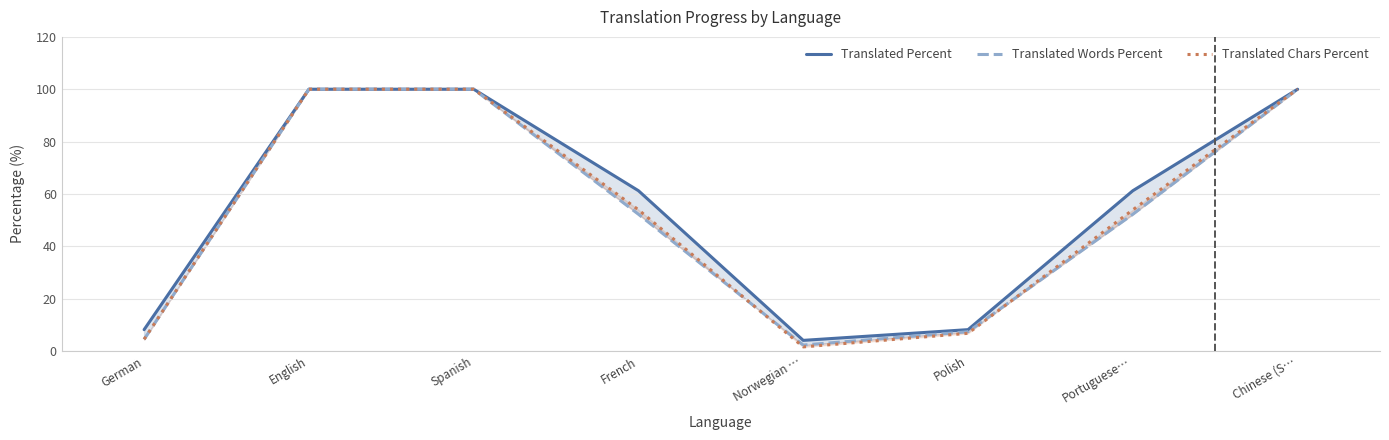

What is the highest value of the Translated Percent series?

100.0